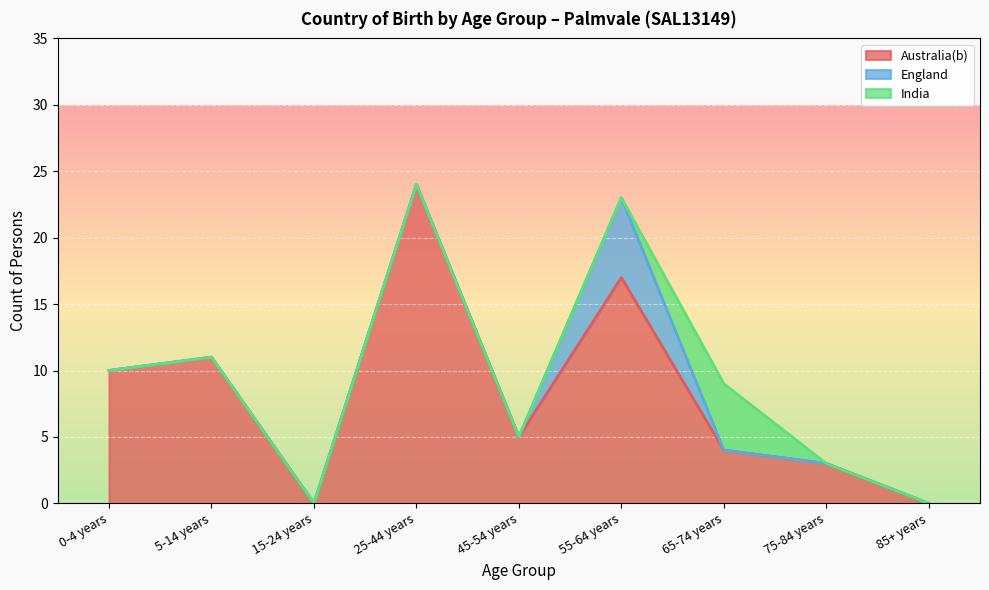

Read the Australia(b) value at 5-14 years, to the nearest 5.

10